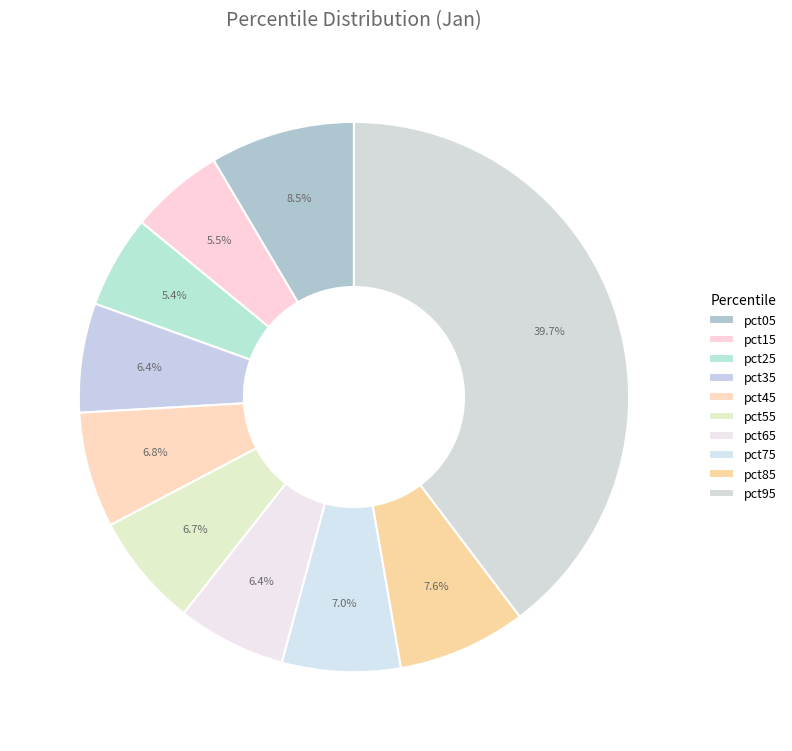

How many segments does this pie chart have?

10